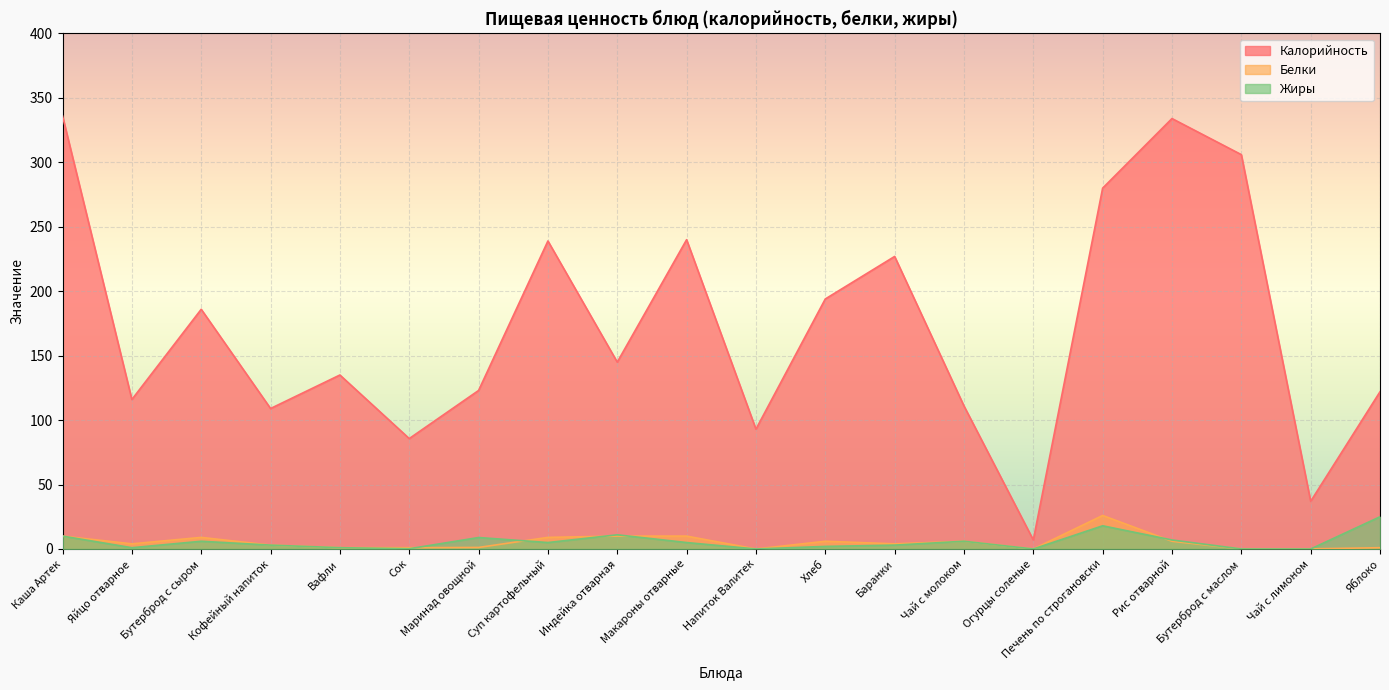

Where is Жиры nearest to the value 12?

Индейка отварная